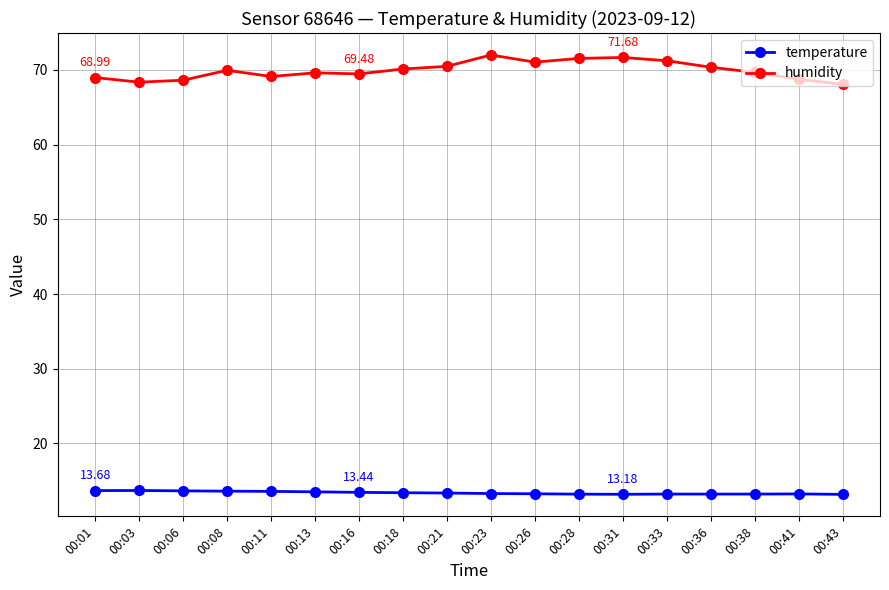

How many data points does each series have?

18